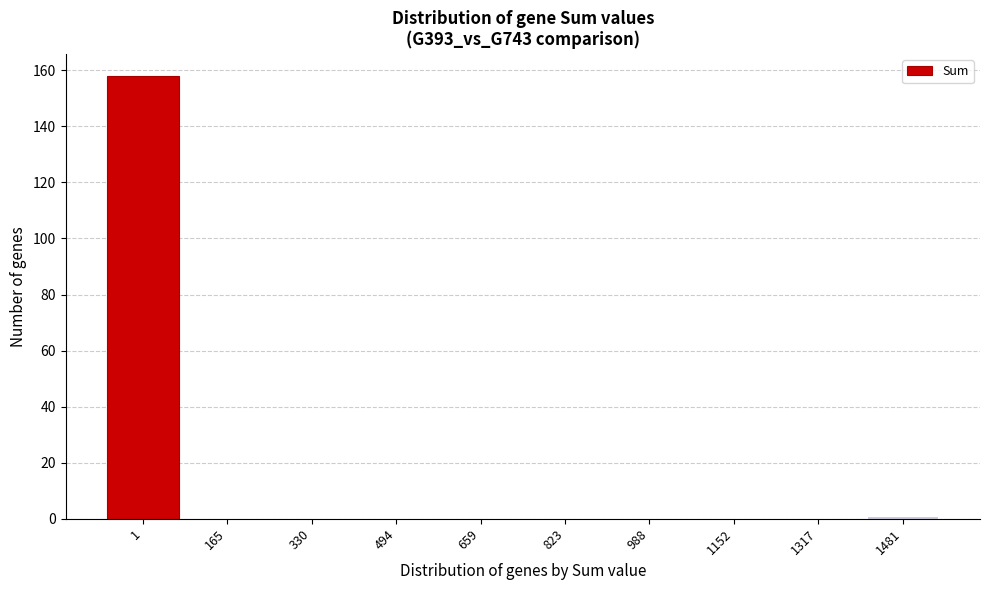

Reading left to right, transcribe all the data shown in this chart.

1=158	165=0	330=0	494=0	659=0	823=0	988=0	1152=0	1317=0	1481=1